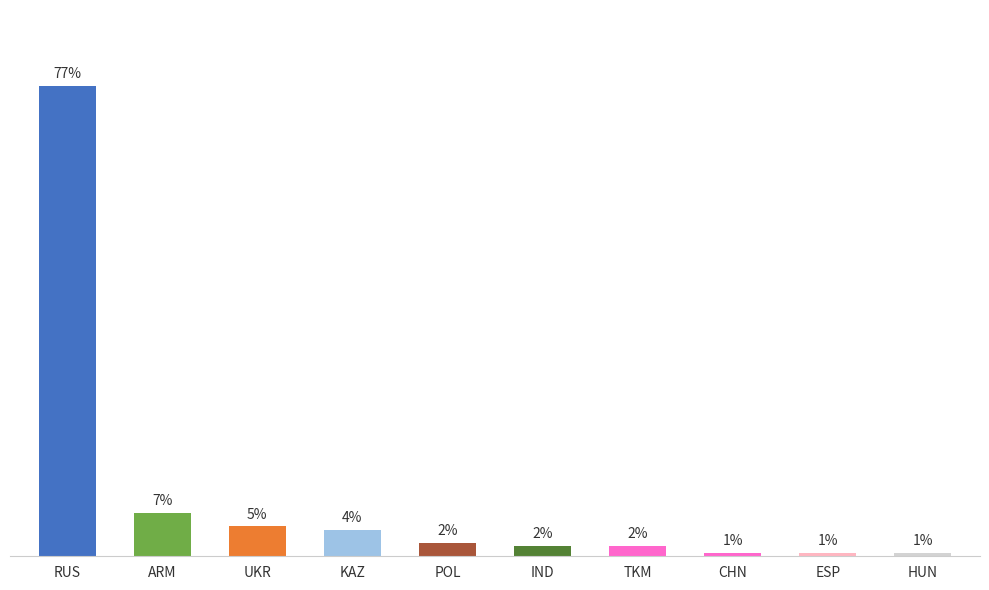

What is the difference between the values at HUN and UKR?

8